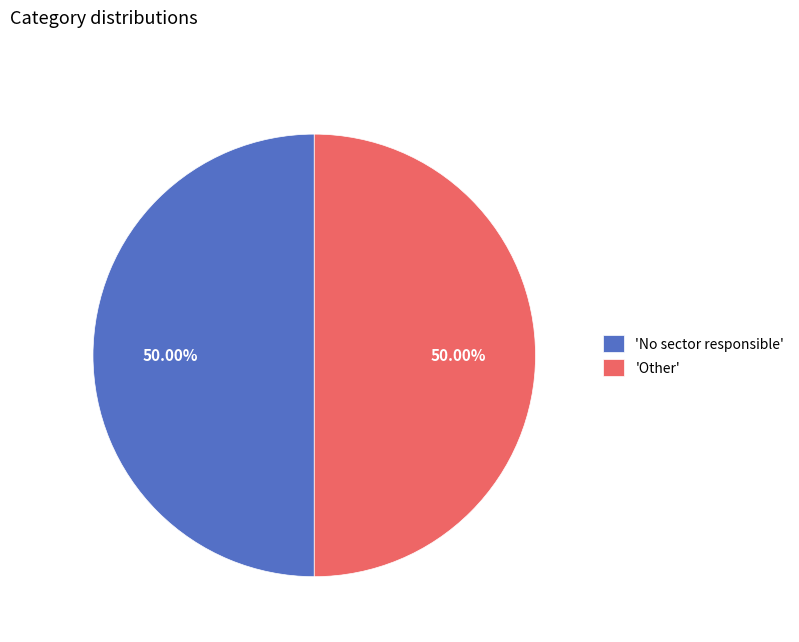

Combined, do 'No sector responsible' and 'Other' account for over 50%?

Yes